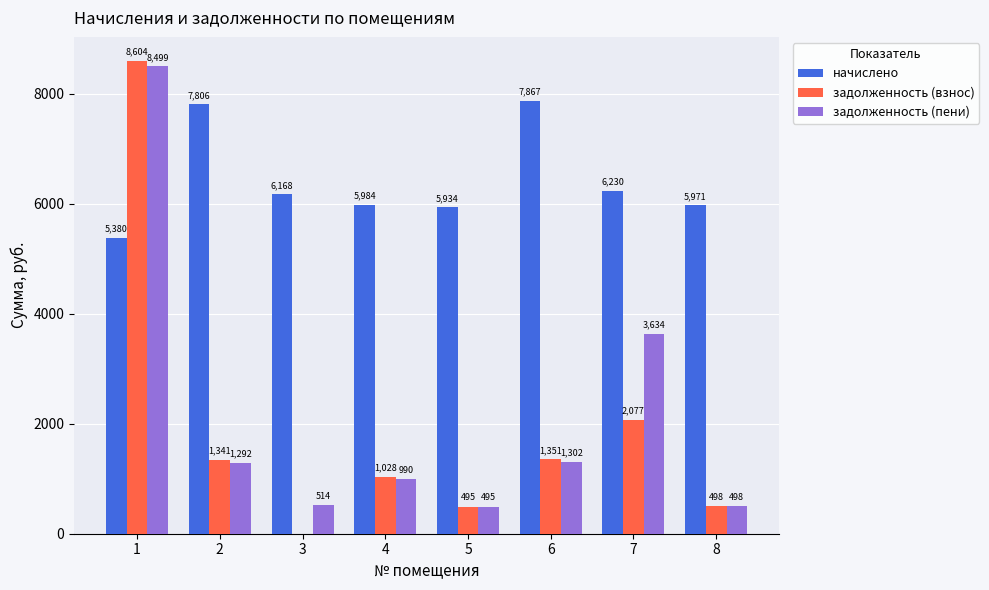

At which label does задолженность (взнос) reach its peak?

1